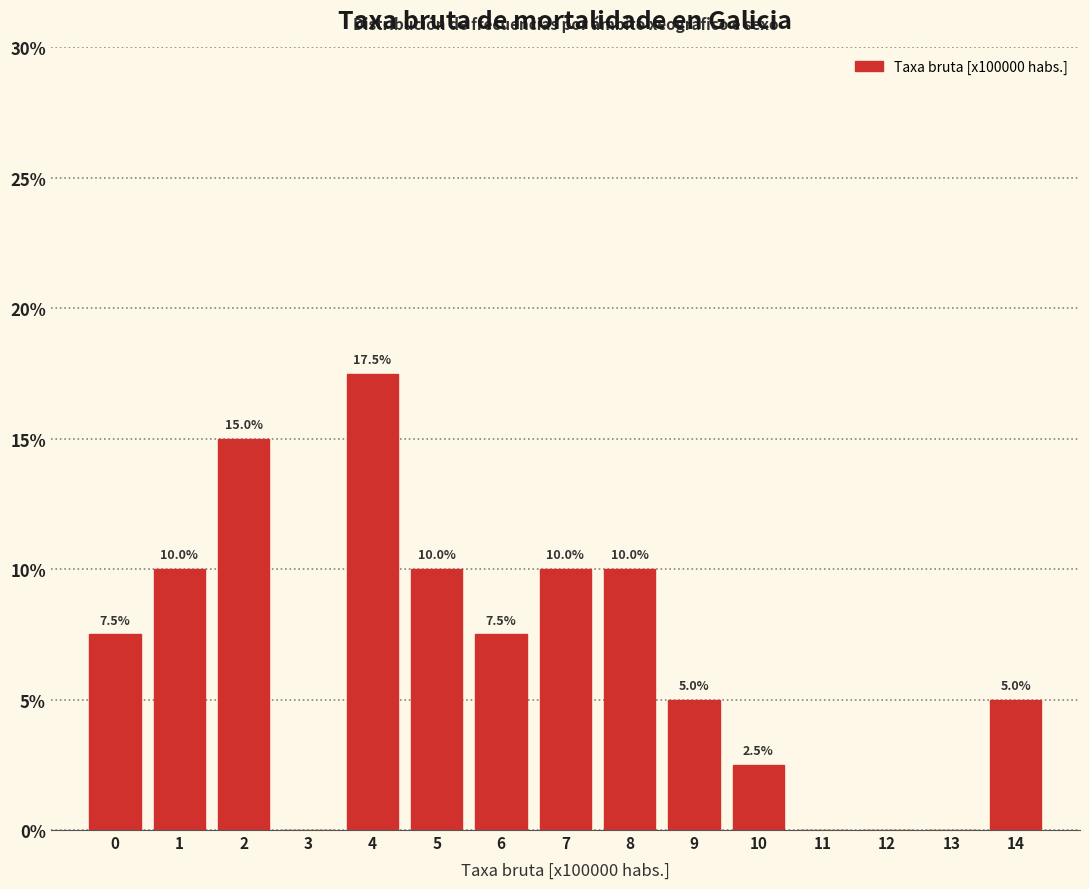

Reading left to right, list all the values displayed in this chart.

0=7.5	1=10.0	2=15.0	3=0.0	4=17.5	5=10.0	6=7.5	7=10.0	8=10.0	9=5.0	10=2.5	11=0.0	12=0.0	13=0.0	14=5.0